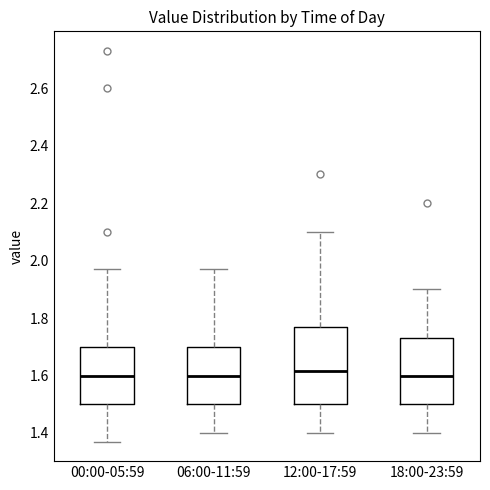

Reading left to right, transcribe this box plot: for each box, give where its median line is, the range the box spans, and where its two whiskers end, as read against the y-axis. The values are not printed on the chart, so give them approximately, as read against the axis.

00:00-05:59: median 1.60, box 1.50 to 1.70, whiskers 1.38 to 1.98
06:00-11:59: median 1.60, box 1.50 to 1.70, whiskers 1.40 to 1.98
12:00-17:59: median 1.62, box 1.50 to 1.78, whiskers 1.40 to 2.10
18:00-23:59: median 1.60, box 1.50 to 1.74, whiskers 1.40 to 1.90